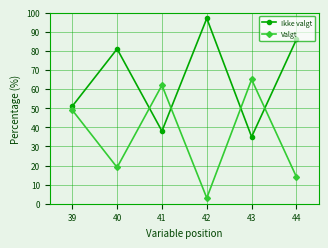

Which series has the largest total across all categories?

Ikke valgt